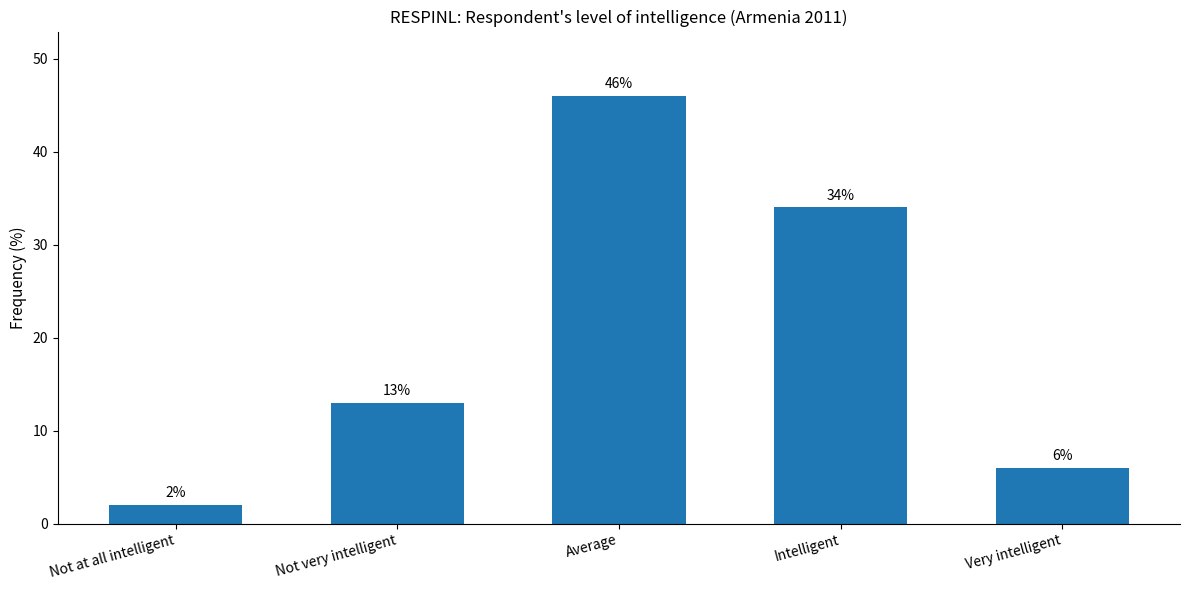

What position from the left is Very intelligent?

5